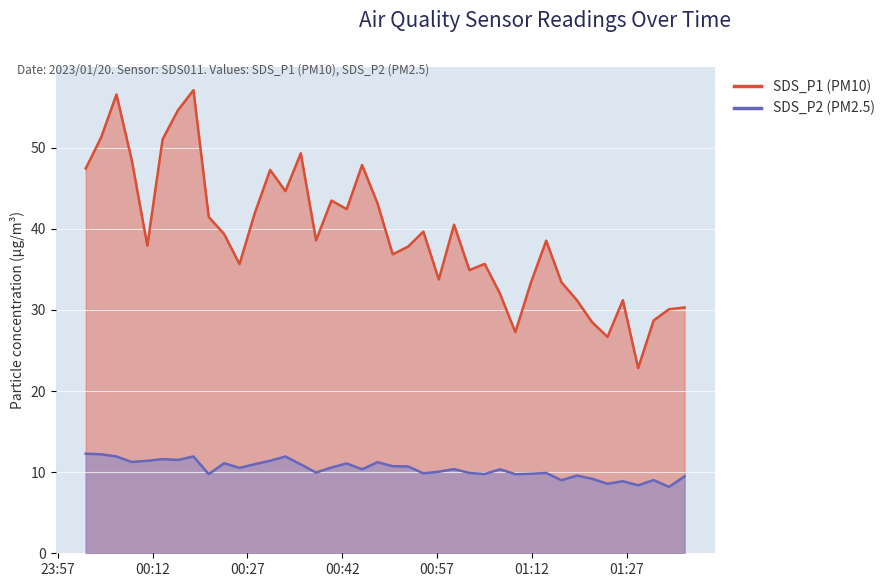

What is the difference between the maximum and second lowest values in the SDS_P1 series?

30.4